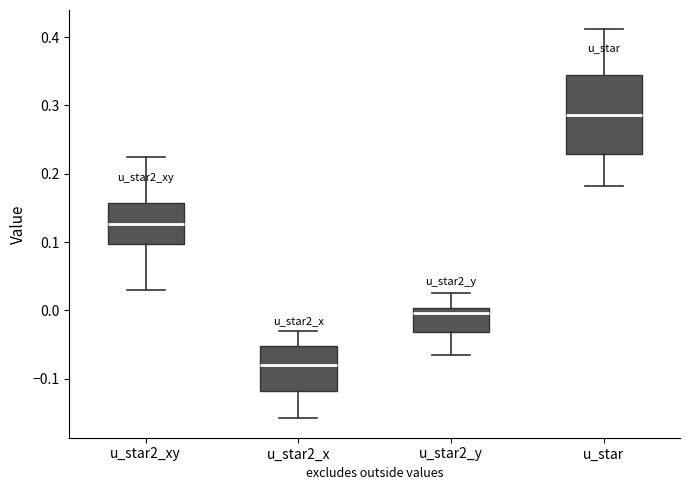

Where does the lower whisker of the box for u_star2_xy end on the y-axis? The values are not printed on the chart, so give them approximately, as read against the axis.

0.03